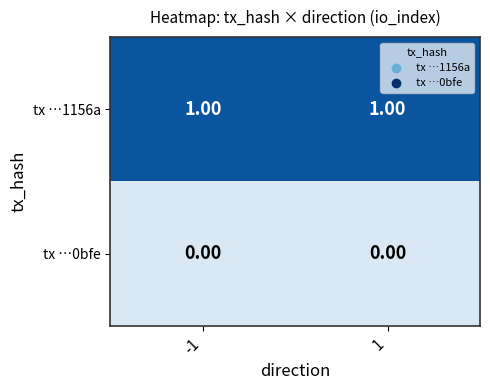

List the series in order of their overall mean, highest first.

tx …1156a, tx …0bfe